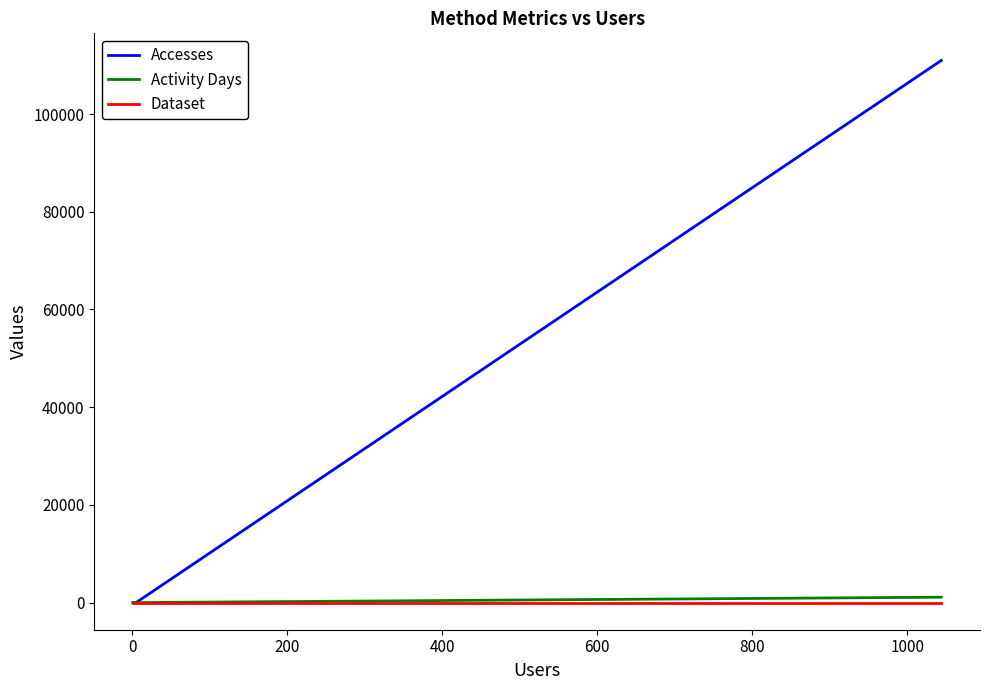

What is the greatest value displayed?

110978